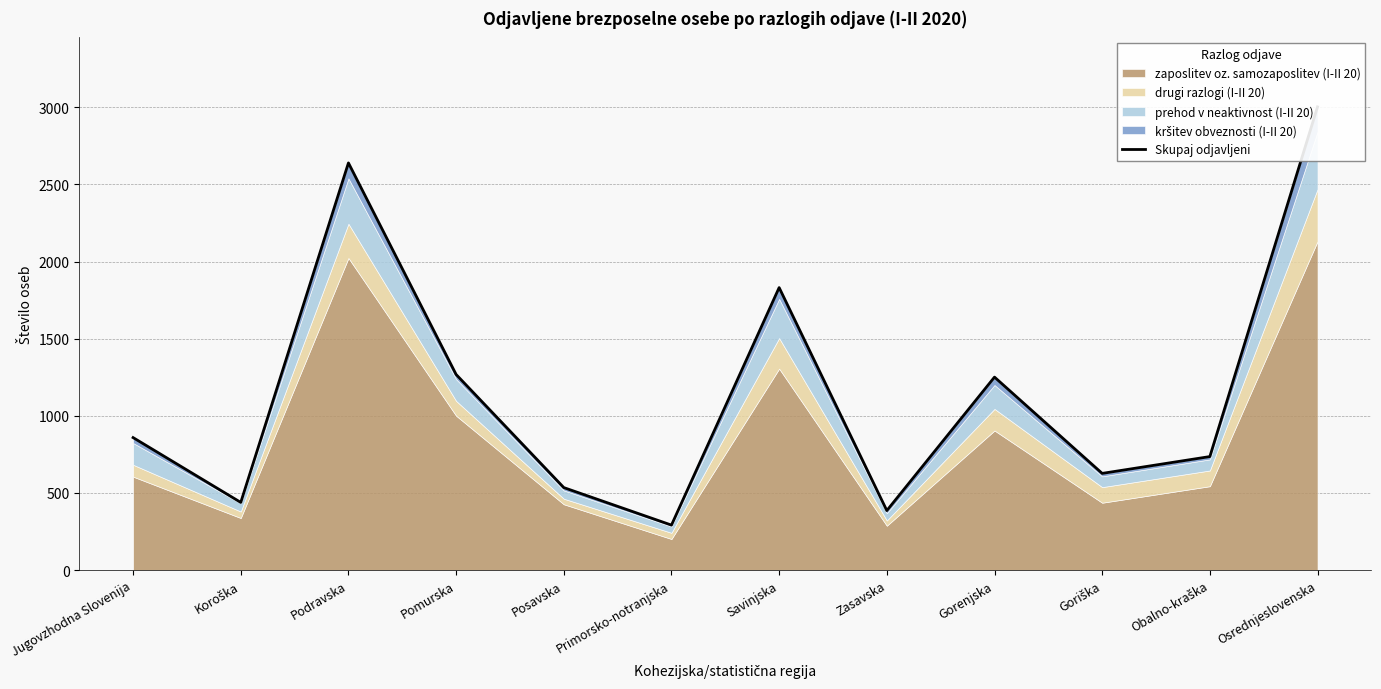

Where is the first local minimum?

Koroška